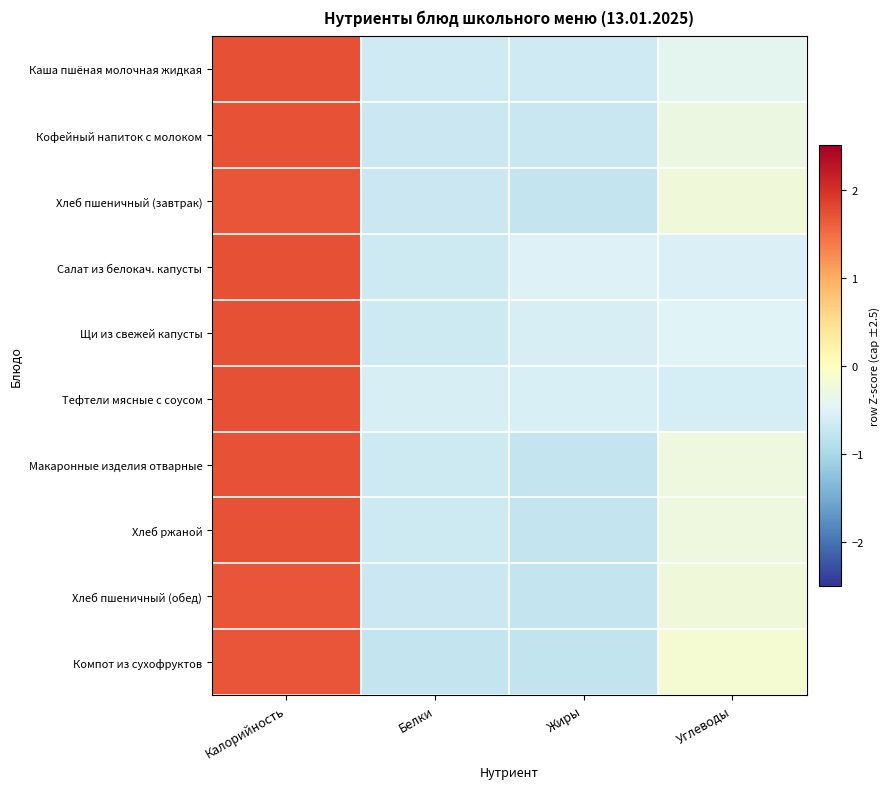

Between Жиры and Углеводы, which is larger?

Углеводы